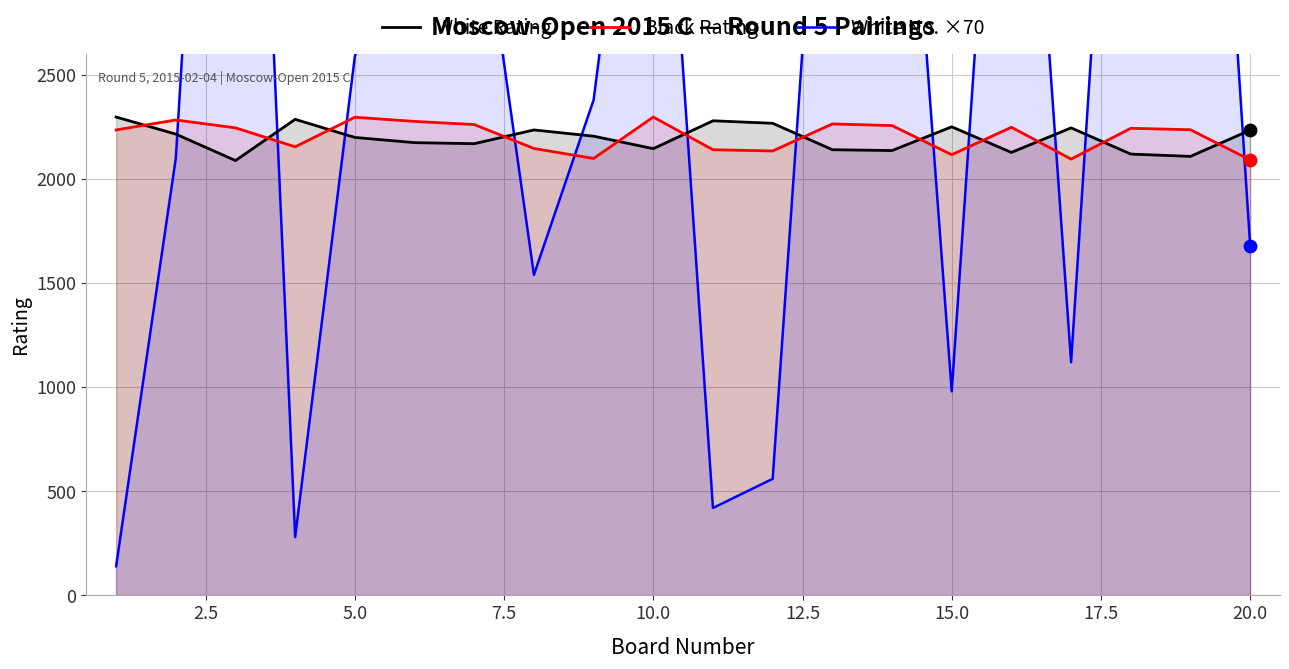

Which series reaches the minimum Y coordinate?

White No. ×70